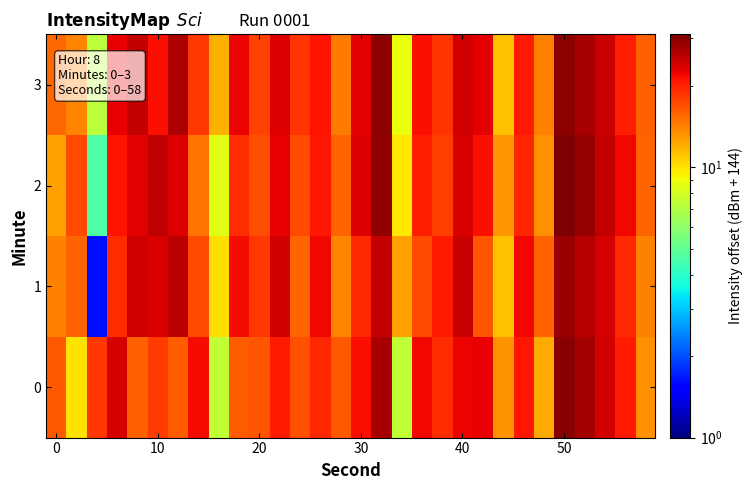

Reading left to right, list all the values displayed in this chart.

0: 16.5	10.0	18.6	23.9	16.0	18.2	16.1	21.6	7.4	16.2	16.5	20.5	16.8	19.5	16.3	21.5	27.3	7.4	21.9	19.2	22.2	22.7	13.2	20.9	12.3	29.9	27.6	24.3	20.6	13.3
1: 14.1	15.8	1.6	19.3	24.3	23.6	25.7	17.2	10.2	21.7	18.4	24.2	15.7	22.0	13.9	19.4	25.1	12.8	17.2	20.5	25.0	16.7	11.3	22.1	15.8	28.4	26.1	23.9	19.5	14.2
2: 12.8	17.2	4.7	21.1	22.8	25.4	23.1	14.9	8.5	19.2	17.0	22.7	17.3	21.0	15.7	23.3	29.0	9.7	20.3	18.0	23.7	21.3	13.0	19.7	13.3	31.0	28.7	25.3	22.0	15.7
3: 15.4	13.9	7.2	22.7	25.1	21.5	27.0	18.4	11.9	22.3	17.8	23.2	18.7	21.1	14.5	23.0	29.4	8.9	21.3	18.8	24.2	22.8	11.2	20.7	14.1	29.5	27.1	24.8	20.3	16.0